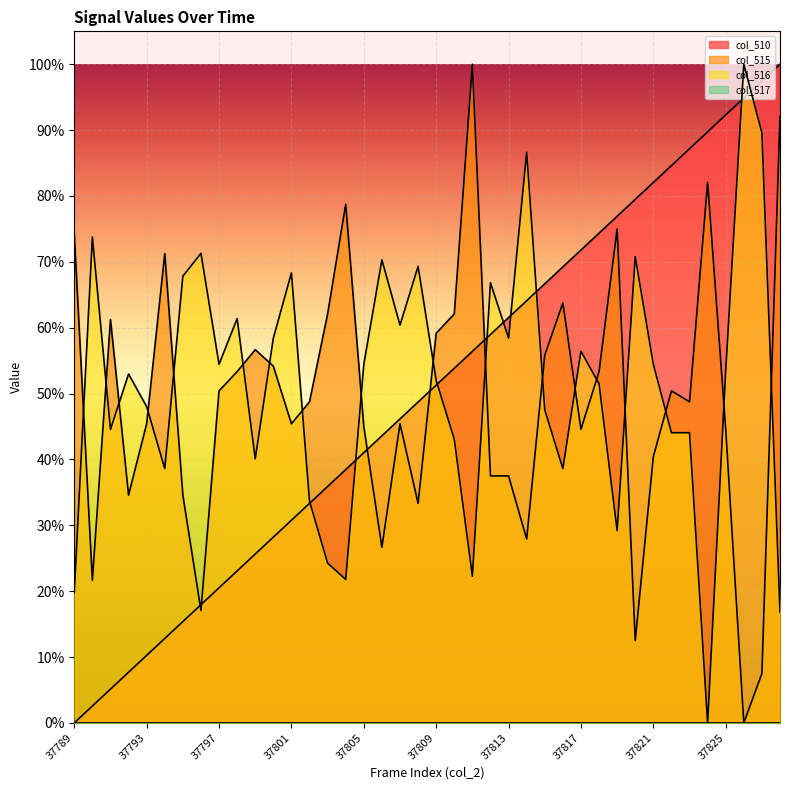

Which series has the largest total across all categories?

col_516